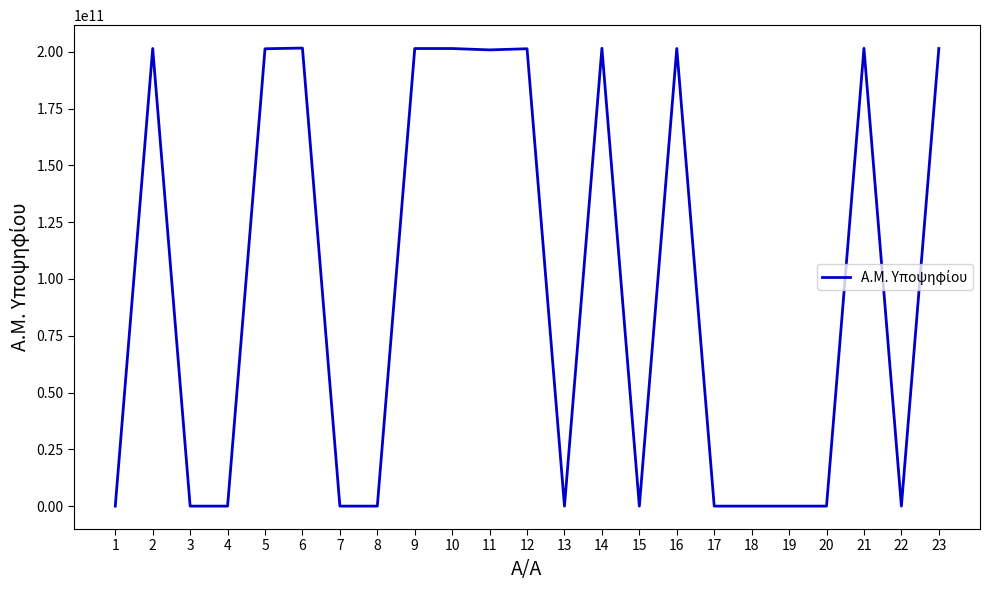

The chart shows a value of 286928601882 at 11. True or false?

False